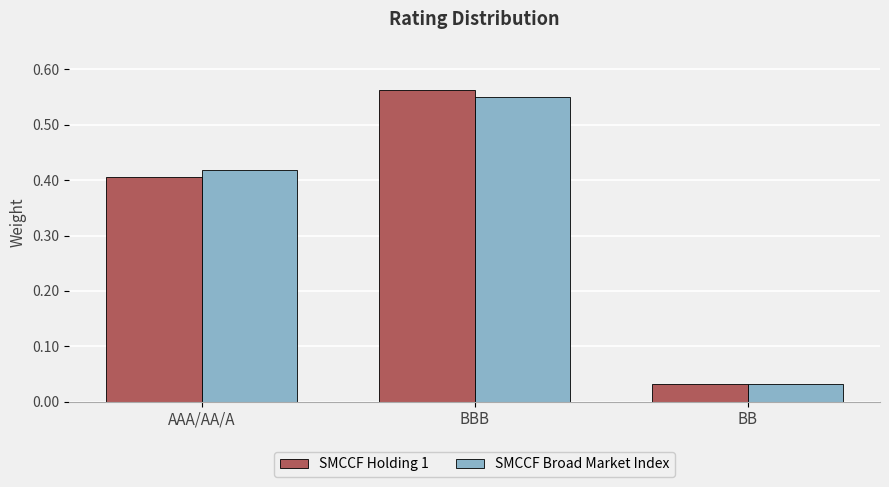

At which category is the sum across all series the highest?

BBB